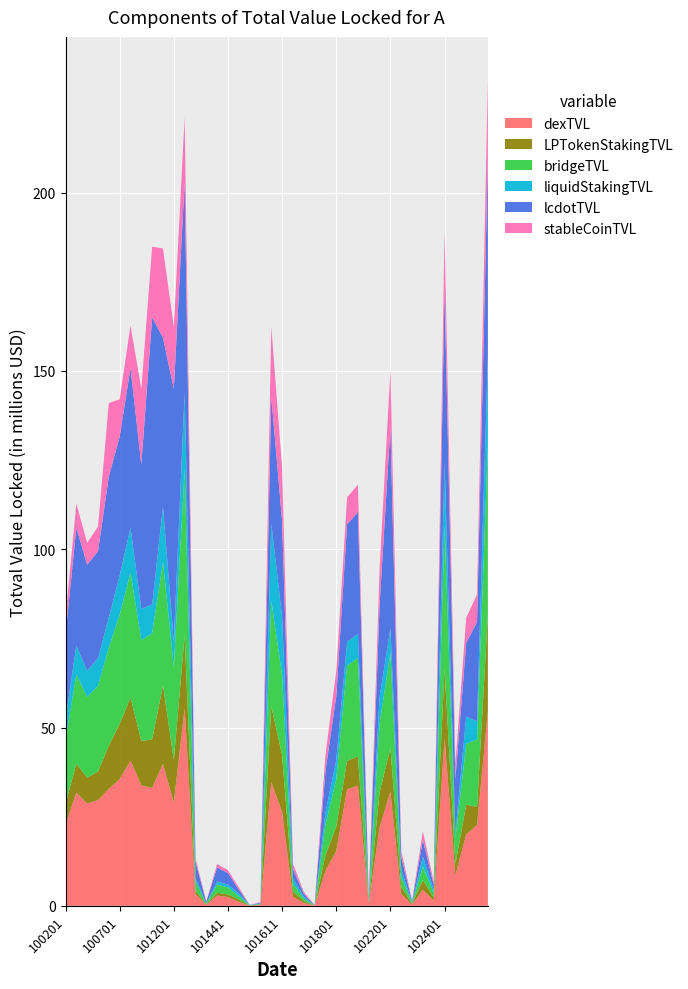

What is the maximum value for dexTVL?

55.4